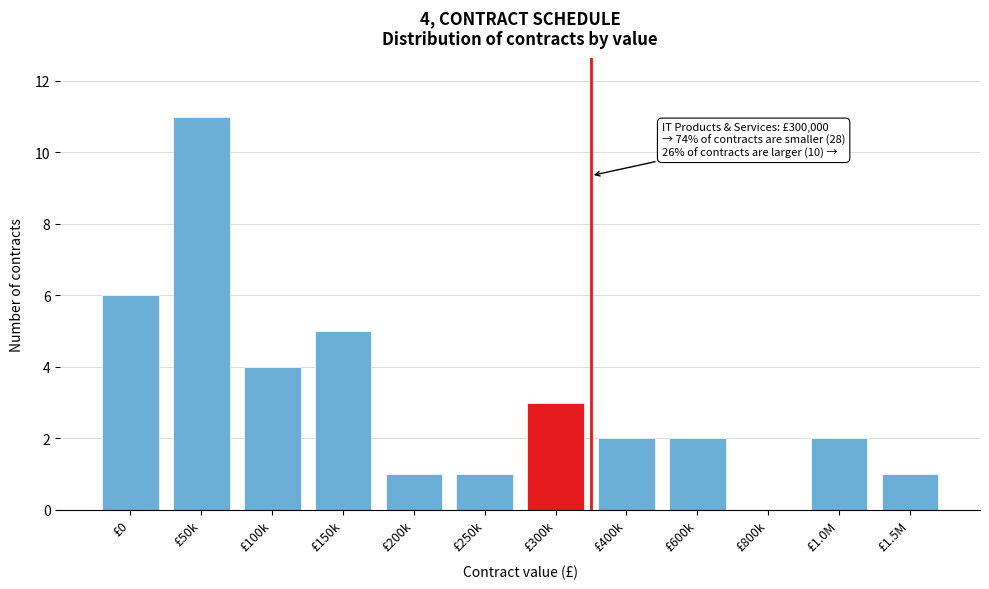

Reading left to right, extract all data points from this chart.

£0=6	£50k=11	£100k=4	£150k=5	£200k=1	£250k=1	£300k=3	£400k=2	£600k=2	£800k=0	£1.0M=2	£1.5M=1